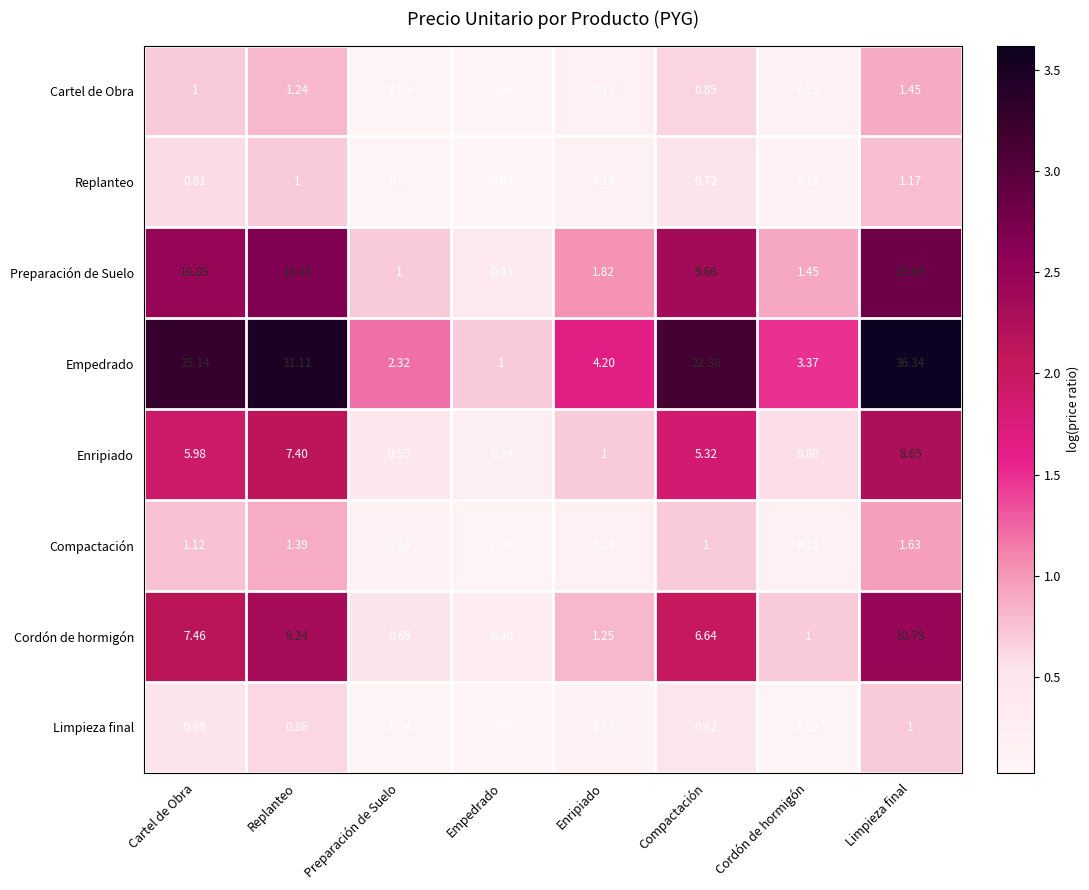

Is the value of Empedrado at Replanteo greater than the value of Limpieza final at Compactación?

Yes